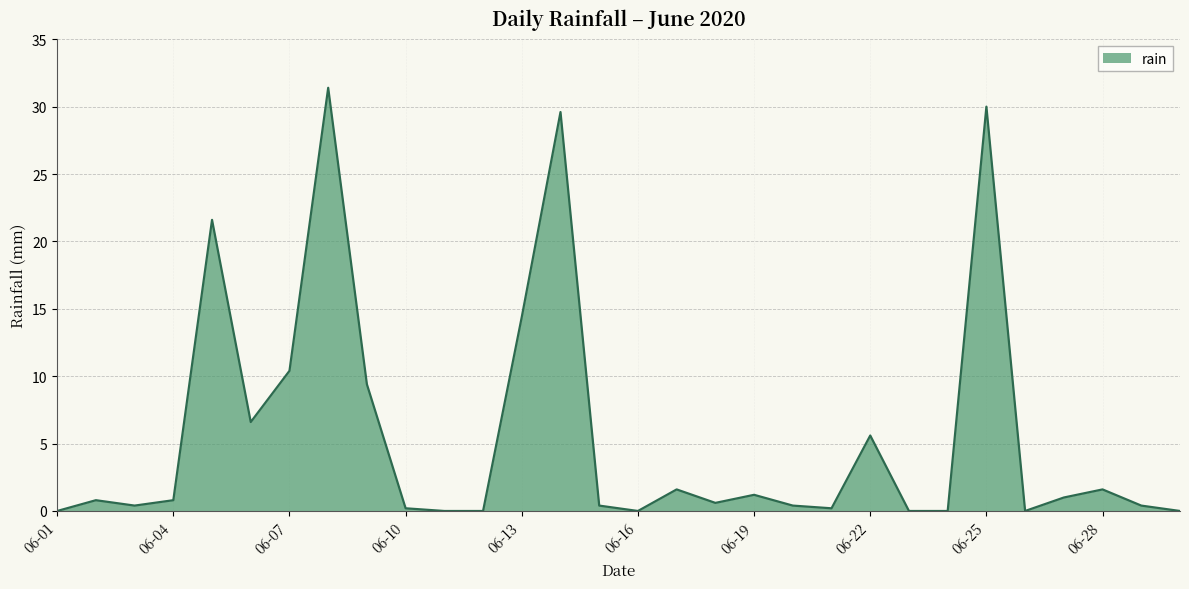

What is the difference between the second highest and minimum values?

30.0